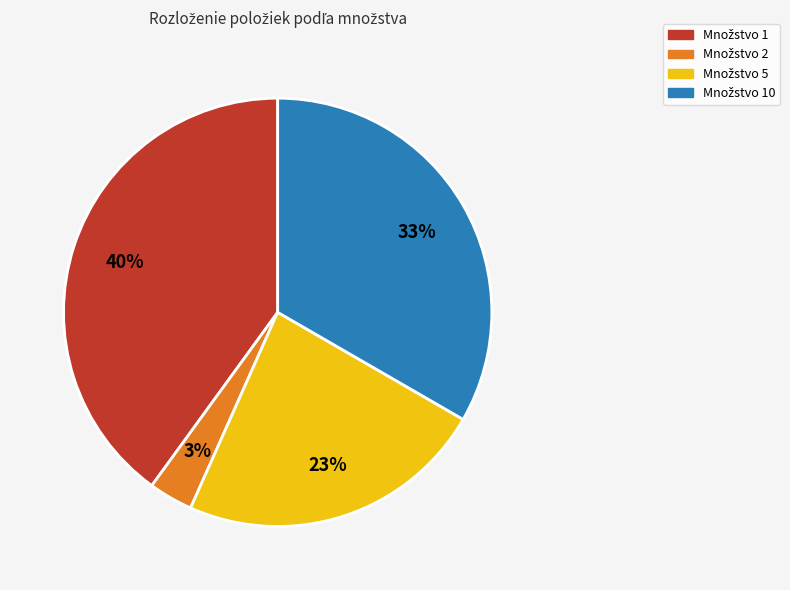

To the nearest percent, what is the average slice percentage?

25%